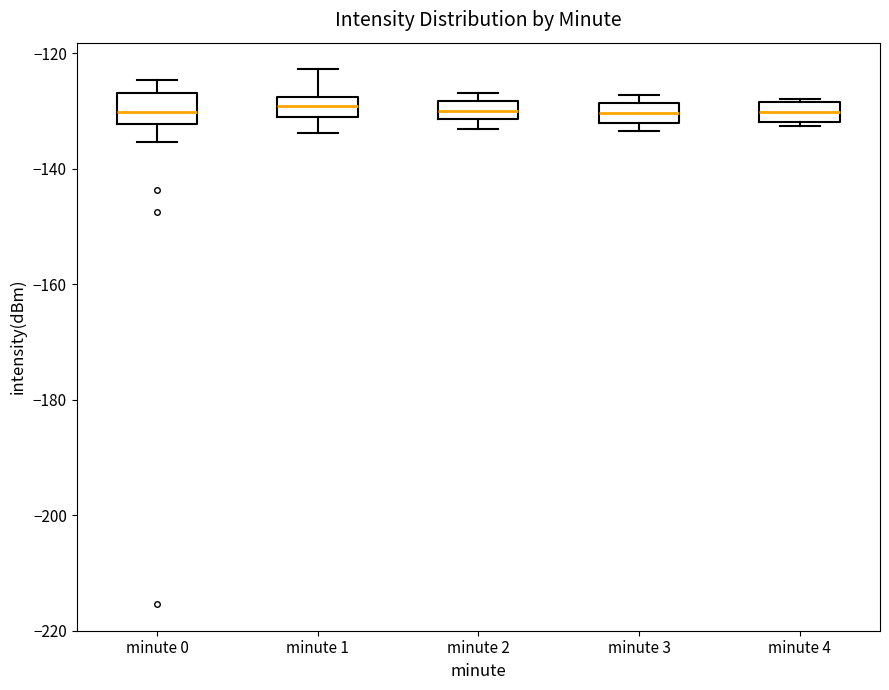

Reading left to right, transcribe this box plot: for each box, give where its median line is, the range the box spans, and where its two whiskers end, as read against the y-axis. The values are not printed on the chart, so give them approximately, as read against the axis.

minute 0: median -130, box -132 to -126, whiskers -136 to -124
minute 1: median -130, box -132 to -128, whiskers -134 to -122
minute 2: median -130, box -132 to -128, whiskers -134 to -126
minute 3: median -130, box -132 to -128, whiskers -134 to -128 (just above the box's upper edge)
minute 4: median -130, box -132 to -128, whiskers -132 (just below the box's lower edge) to -128